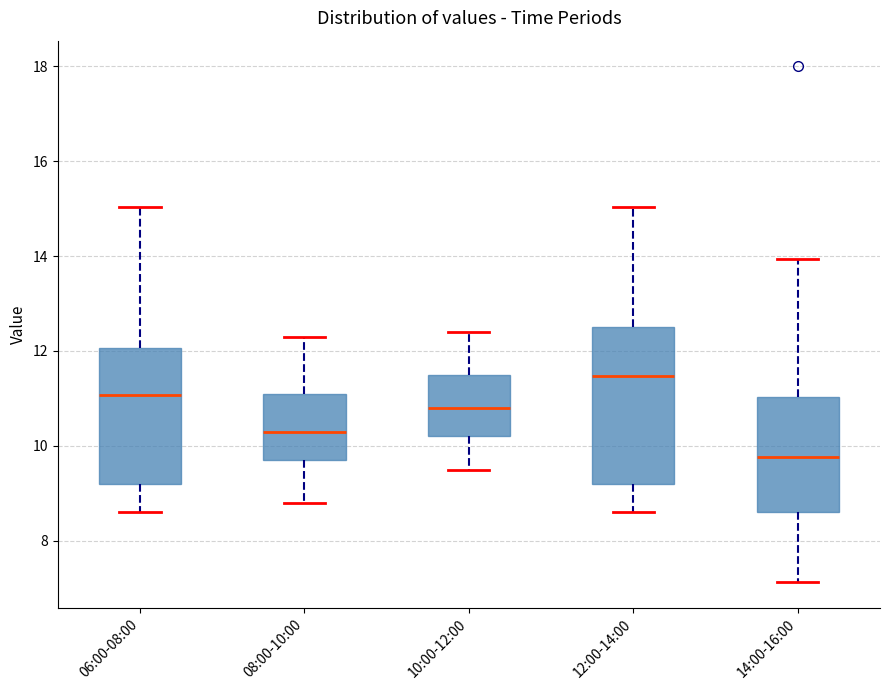

Where does the median line of the box for 12:00-14:00 sit on the y-axis? The values are not printed on the chart, so give them approximately, as read against the axis.

11.4